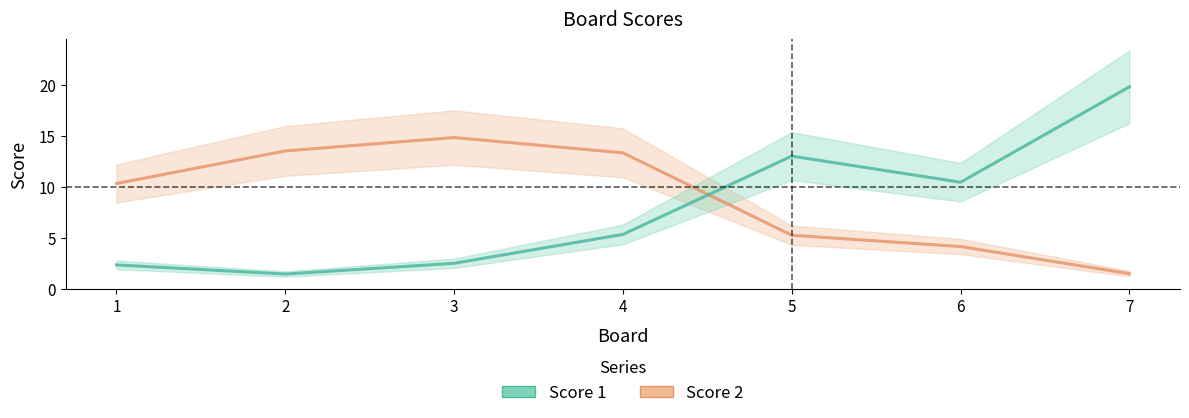

True or false: Score 1 and Score 2 intersect in this chart.

True